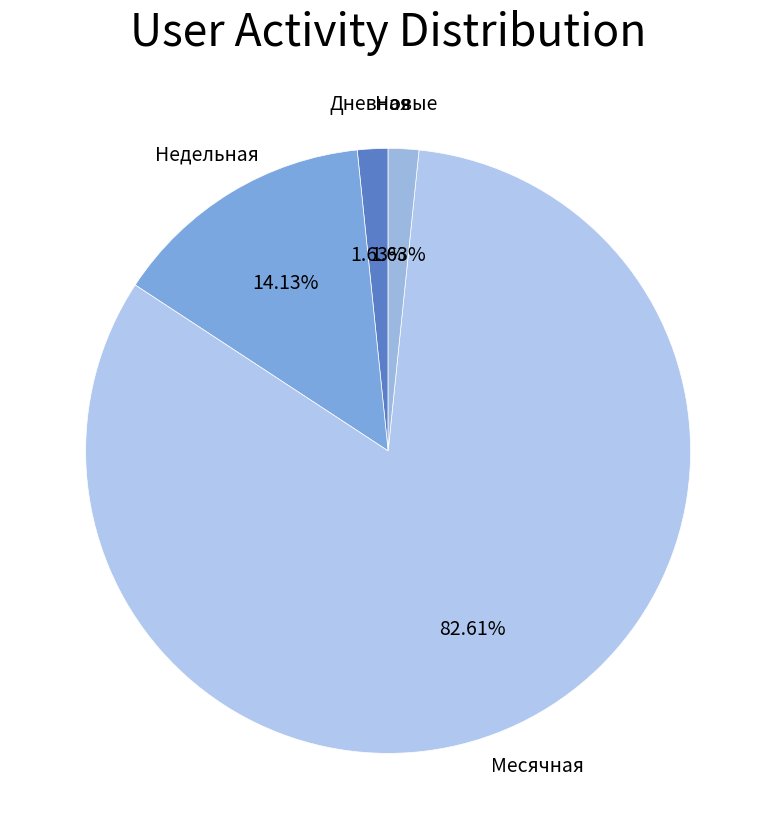

What is the ratio of the value at Месячная to the value at Дневная?

50.7